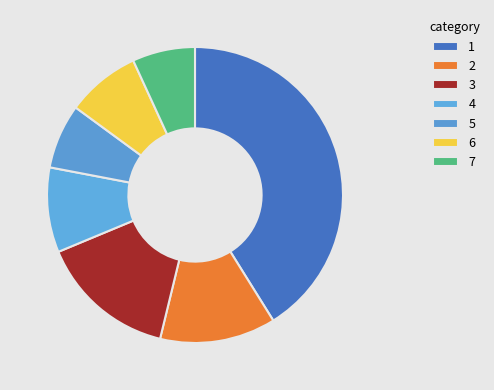

Count the number of slices in the pie.

7